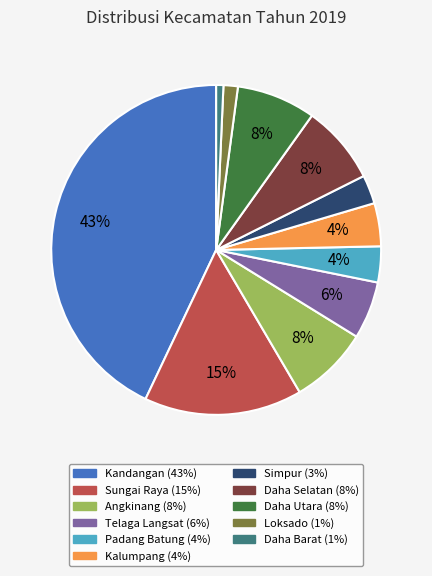

Which category has the biggest portion of the pie?

Kandangan